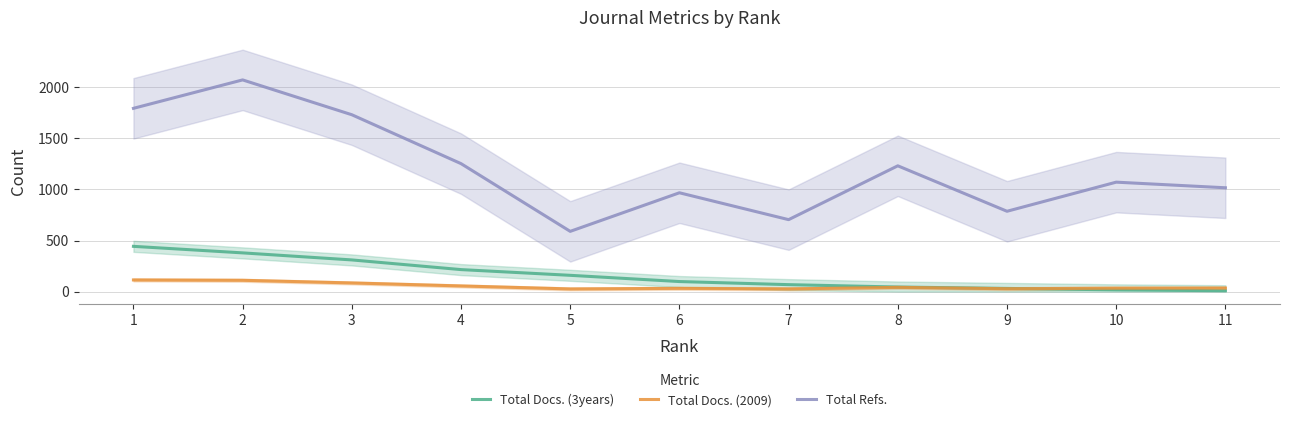

Which series has the widest spread of values?

Total Refs.